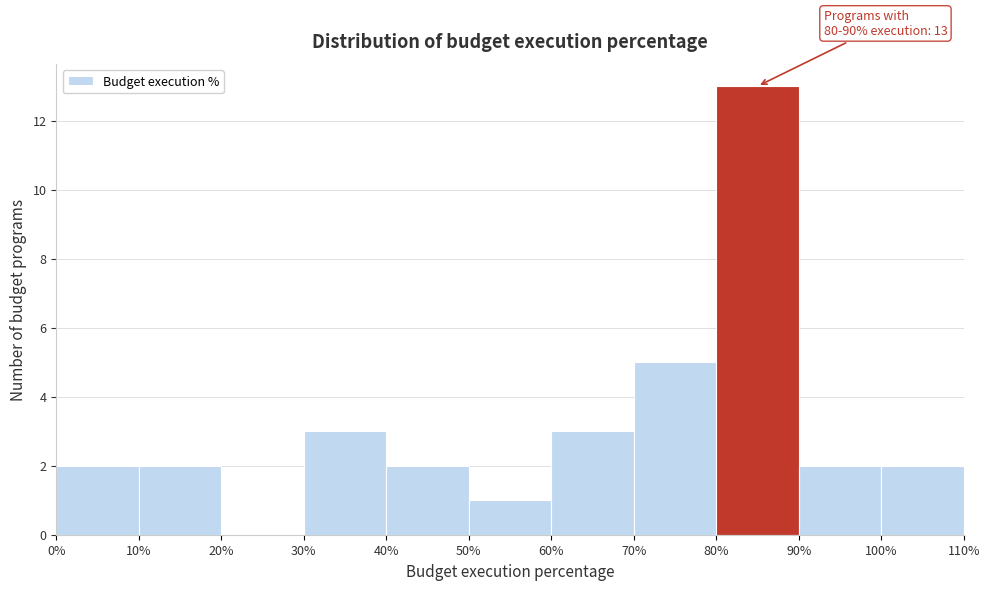

Over which range of the x-axis is the bar tallest?

80% to 90%